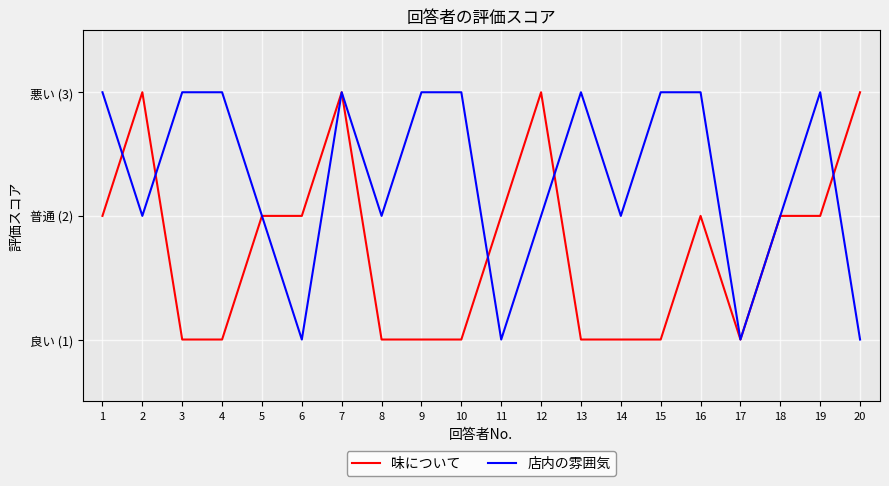

What are all the series names shown in the legend?

味について, 店内の雰囲気